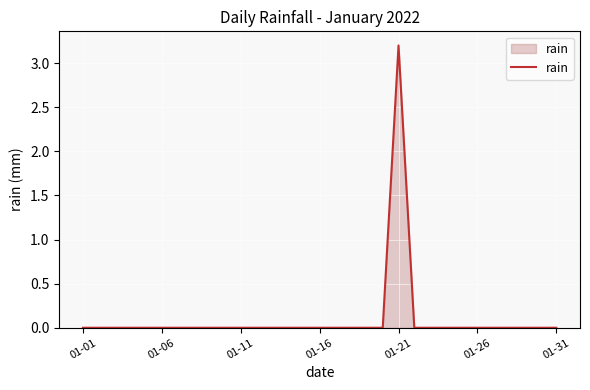

What is the difference between the maximum and minimum values?

3.2